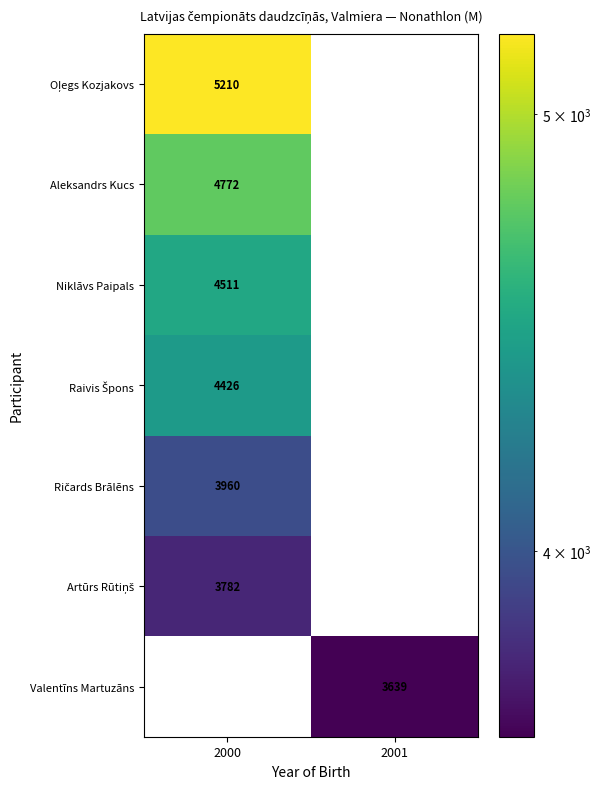

The value of Aleksandrs Kucs at 2000 is 984. True or false?

False